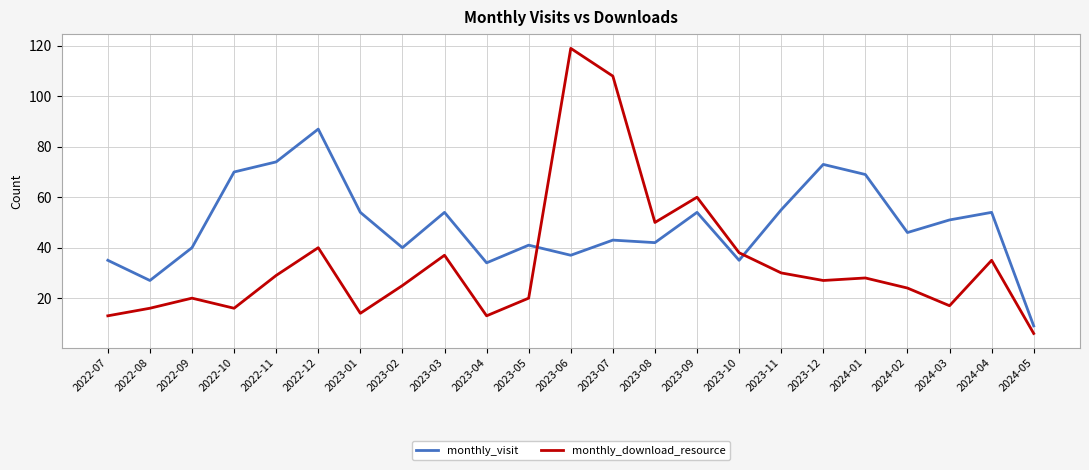

What is the difference between the monthly_visit values at 2022-08 and 2022-12?

60